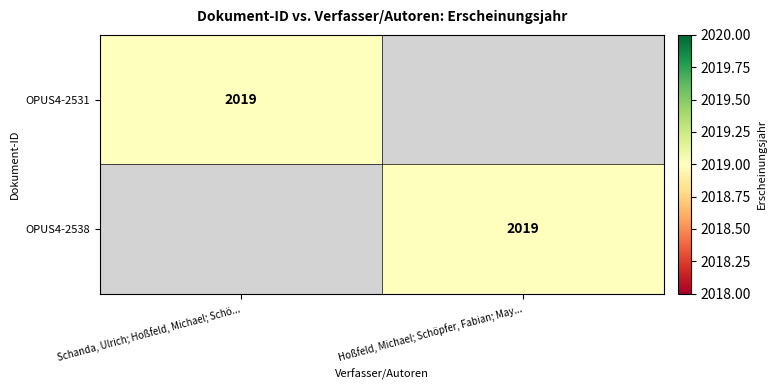

The value of OPUS4-2531 at Schanda, Ulrich; Hoßfeld, Michael; Schö... is 2019. True or false?

True